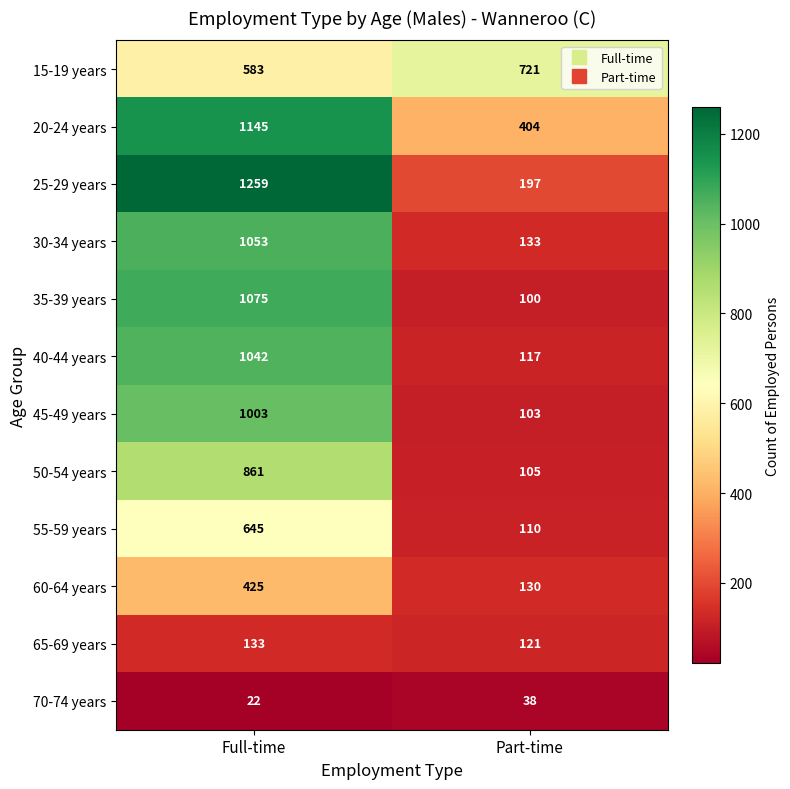

The 35-39 years series shows 1075 at Full-time. True or false?

True